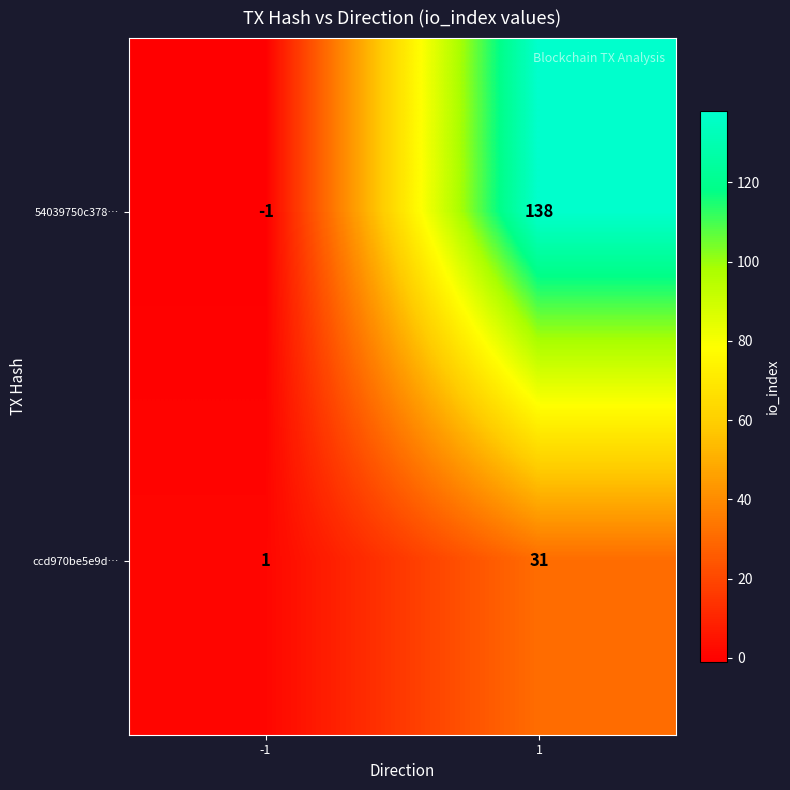

At how many categories does at least one series exceed 120?

1